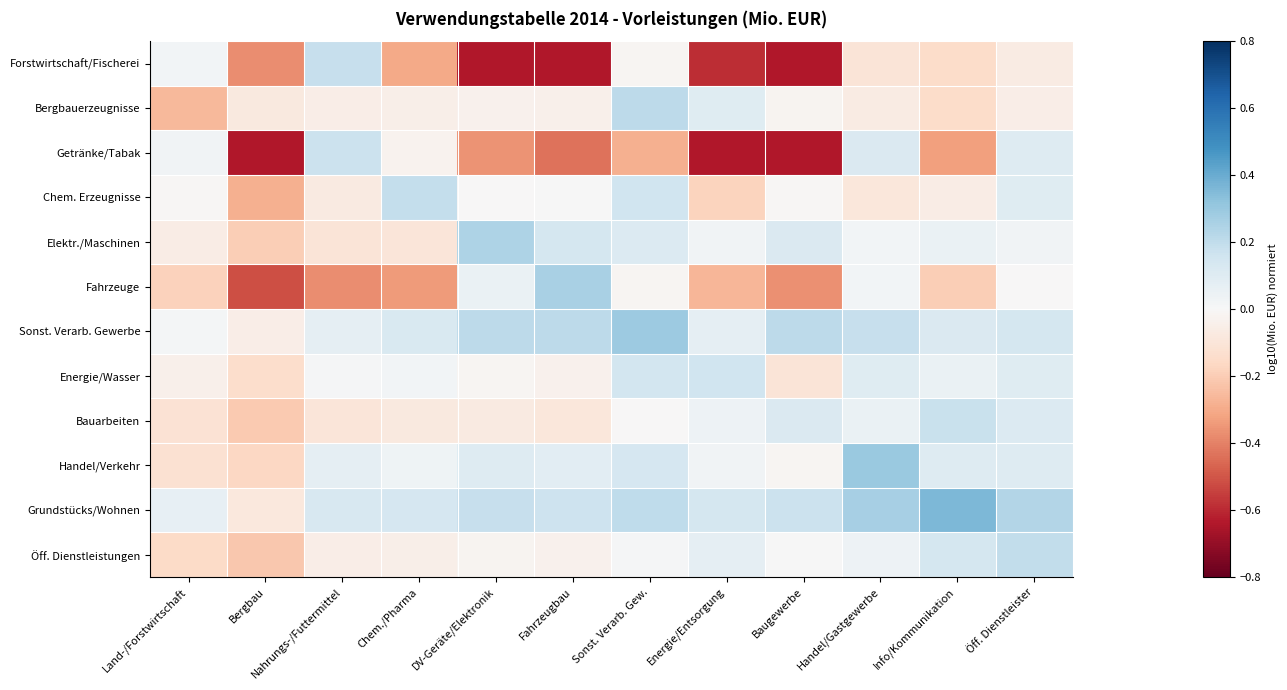

What is the smallest value displayed?

-0.6